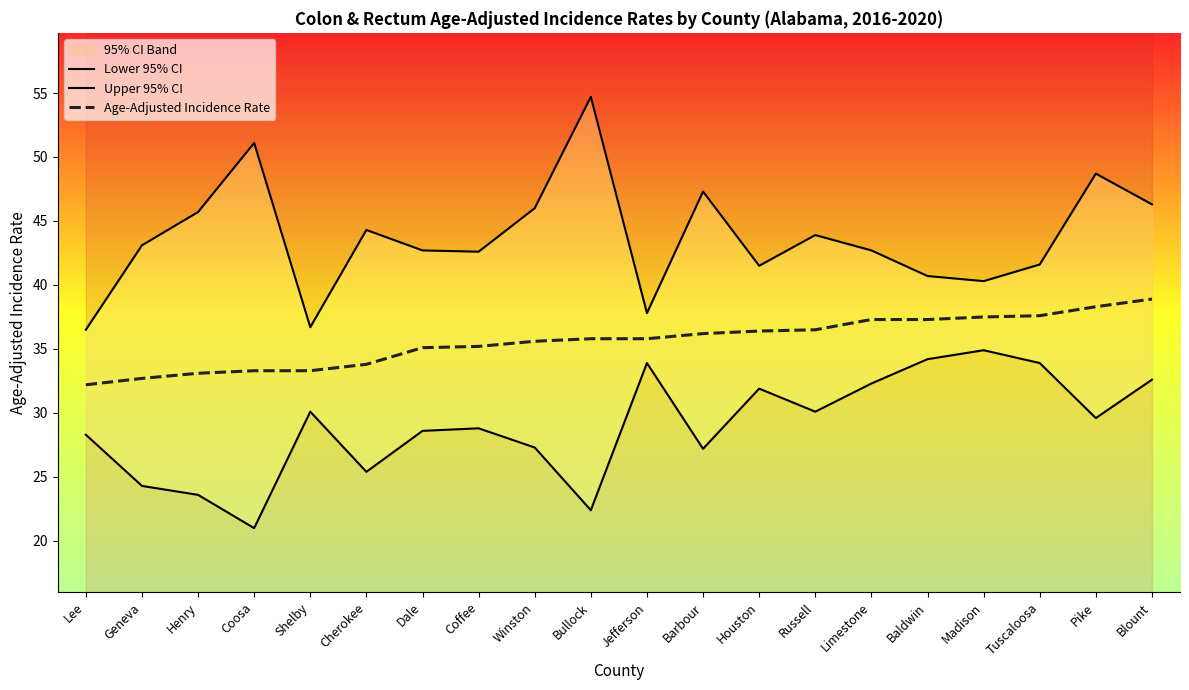

Does the chart have visible grid lines?

No